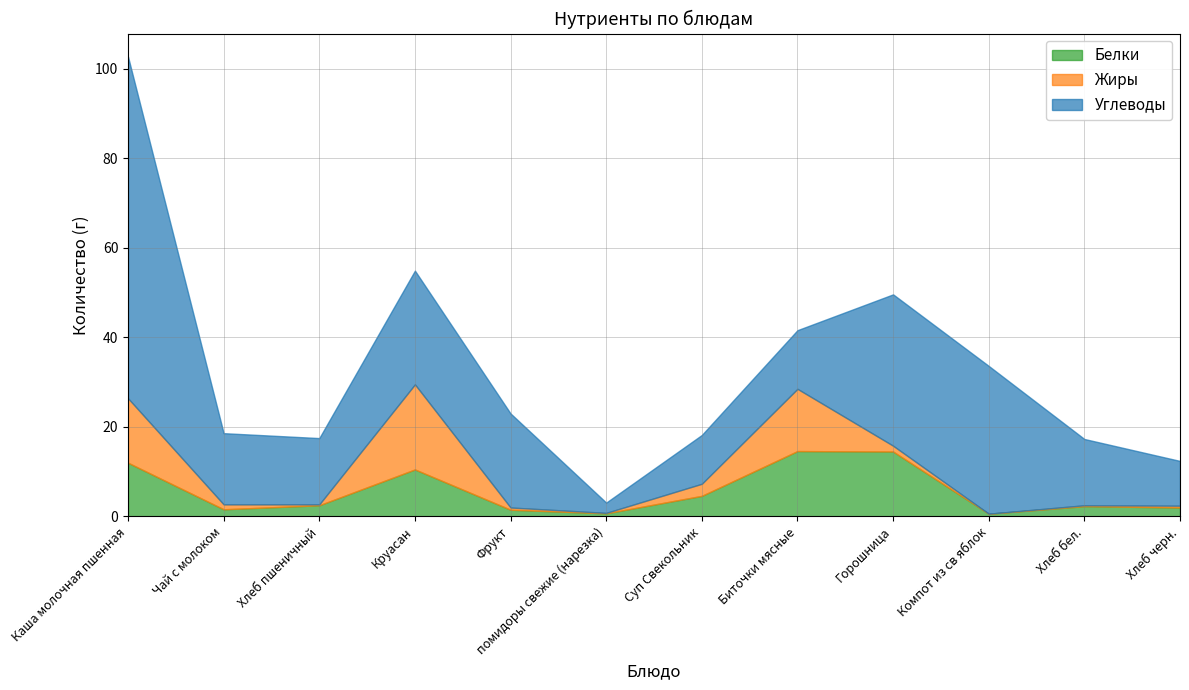

What is the difference between the second highest and second lowest values in the Углеводы series?

23.8